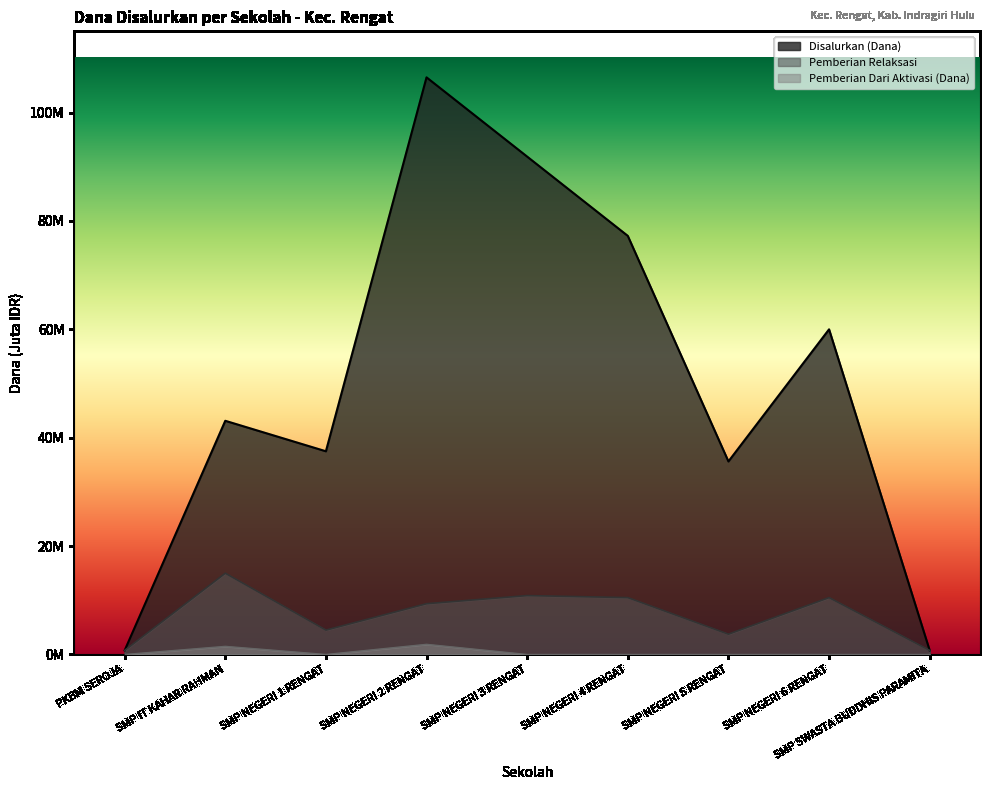

True or false: Pemberian Relaksasi and Disalurkan (Dana) intersect in this chart.

False